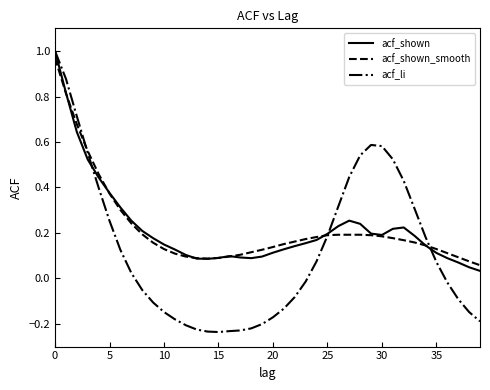

Which series has the largest range (max minus min)?

acf_li